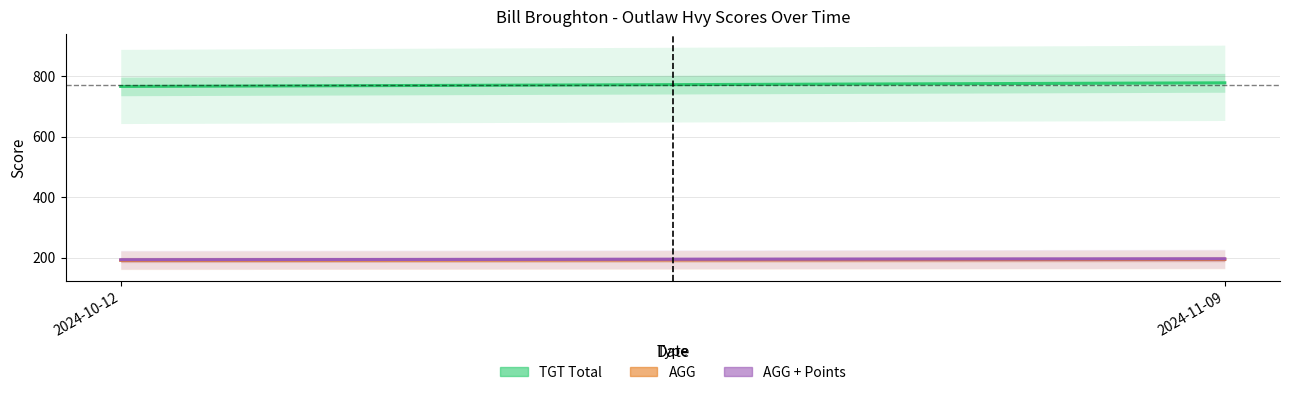

Where is TGT Total nearest to the value 772?

2024-10-12